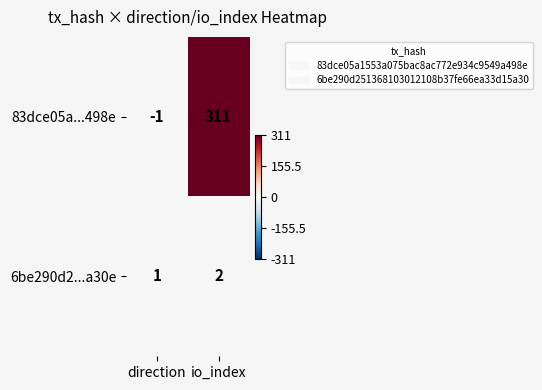

Reading left to right, extract all data points from this chart.

83dce05a...498e: -1	311
6be290d2...a30e: 1	2